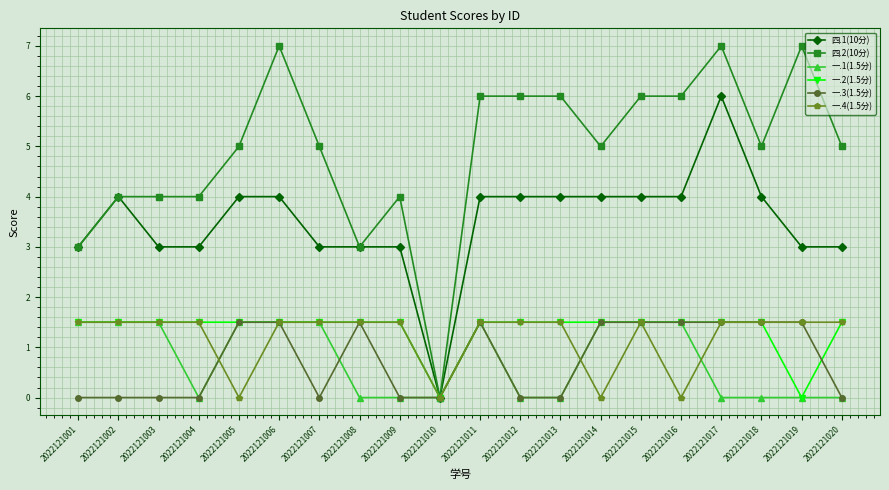

What is the spread (max minus min) of values at 2022121020?

5.0